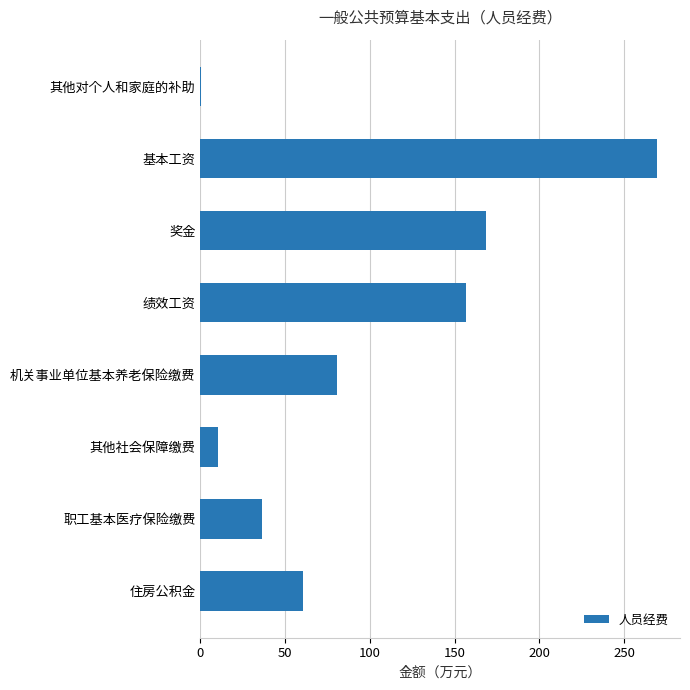

What is the maximum value shown in the chart?

269.5